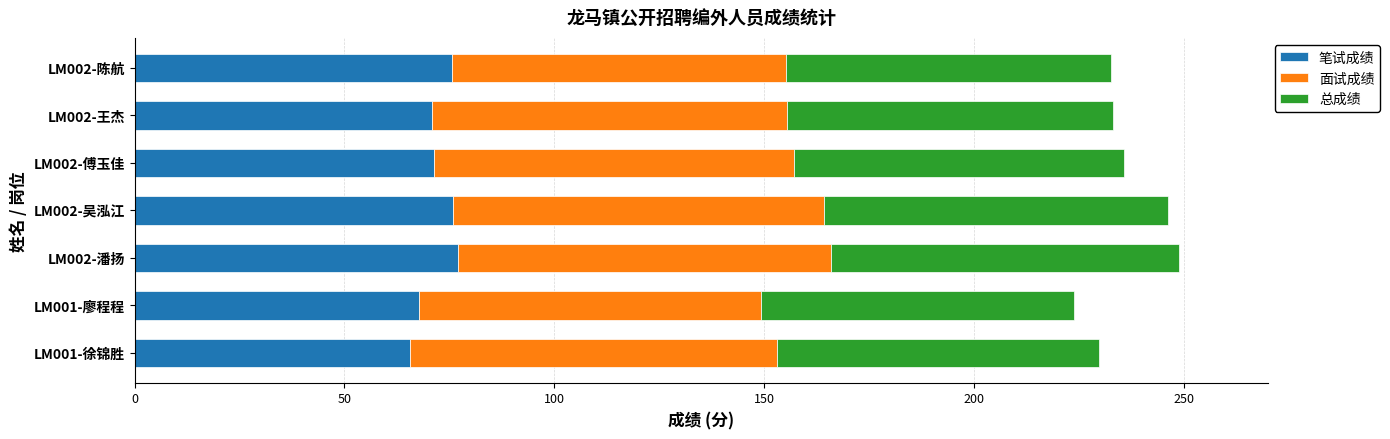

What is the sum of all 笔试成绩 values?

504.3